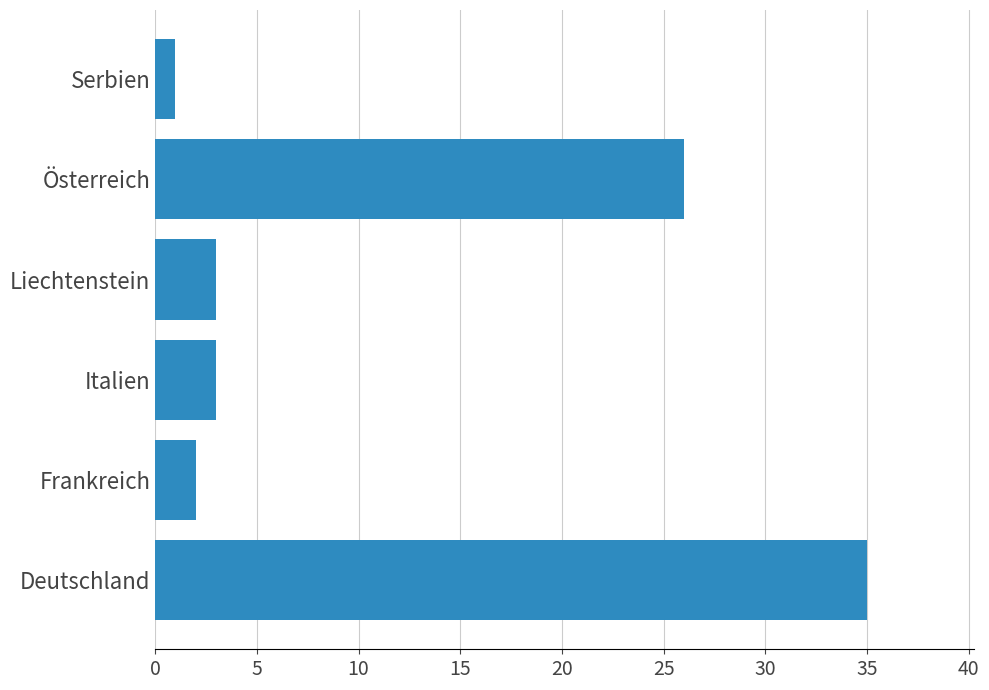

What is the average value?

12